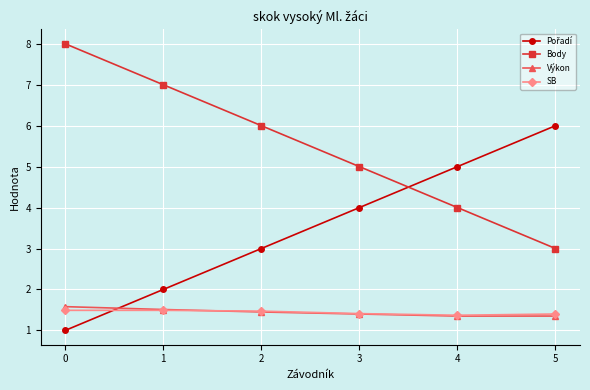

What is the spread (max minus min) of values at 1?

5.5